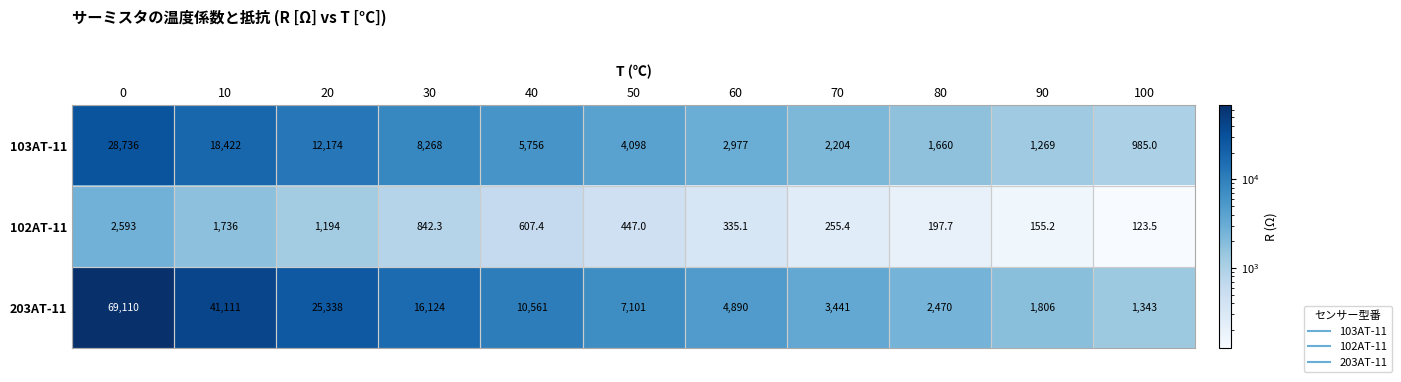

True or false: 103AT-11 has a value of 3115.0 at 20.

False